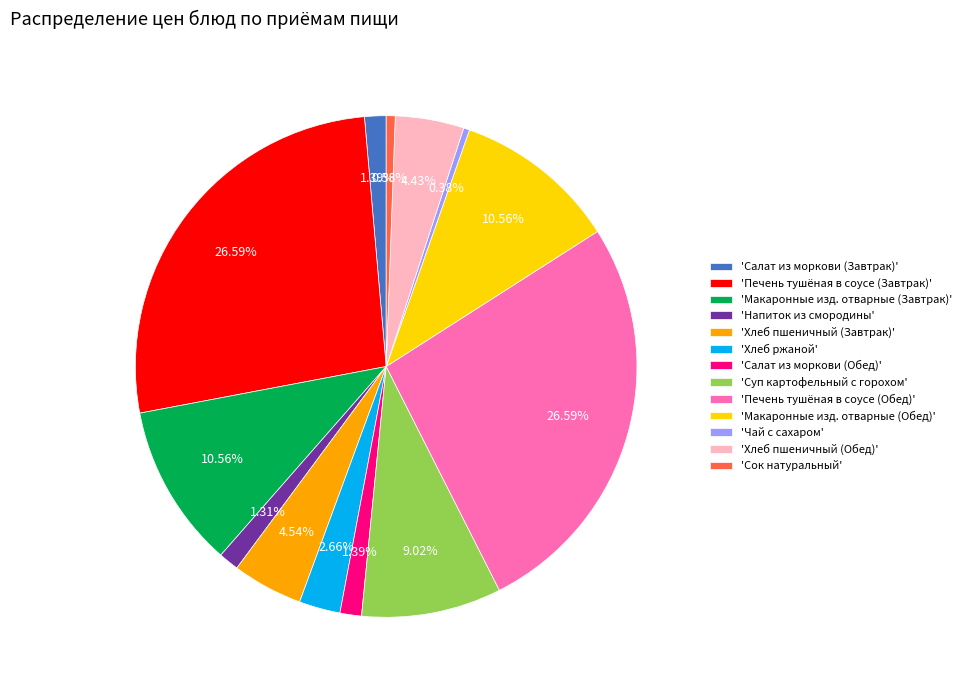

Is there any slice that represents more than half of the pie?

No